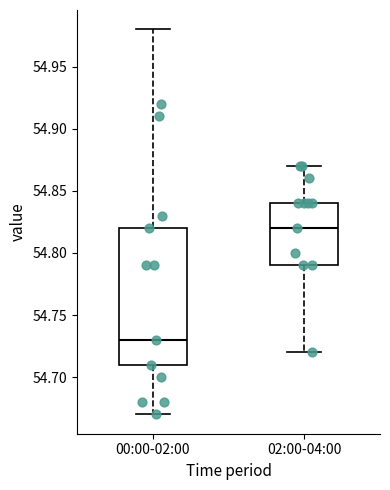

Reading left to right, read every box against the y-axis: the position of its median line, the range the box covers, and the ends of its whiskers. The values are not printed on the chart, so give them approximately, as read against the axis.

00:00-02:00: median 54.73, box 54.71 to 54.82, whiskers 54.67 to 54.98
02:00-04:00: median 54.82, box 54.79 to 54.84, whiskers 54.72 to 54.87